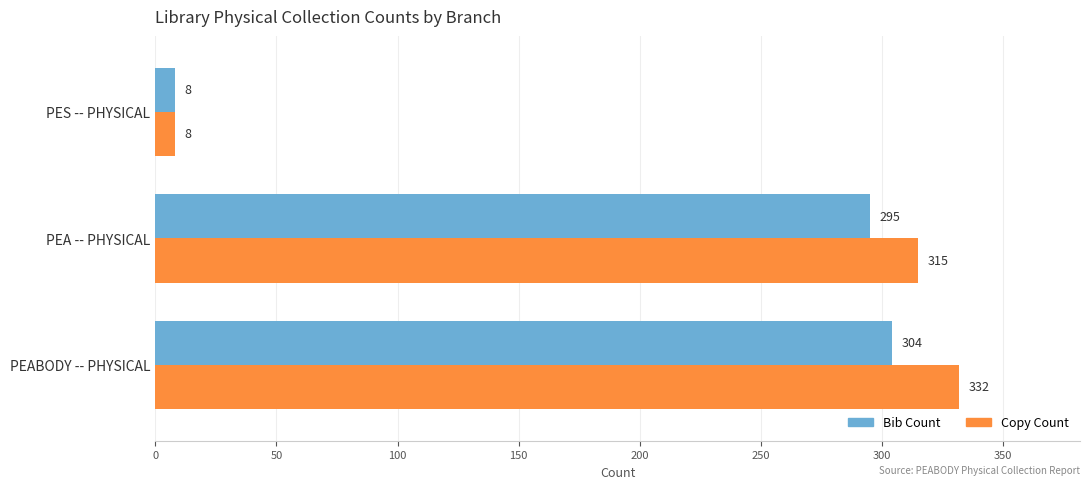

Read the Copy Count value at PEABODY -- PHYSICAL, to the nearest 10.

330